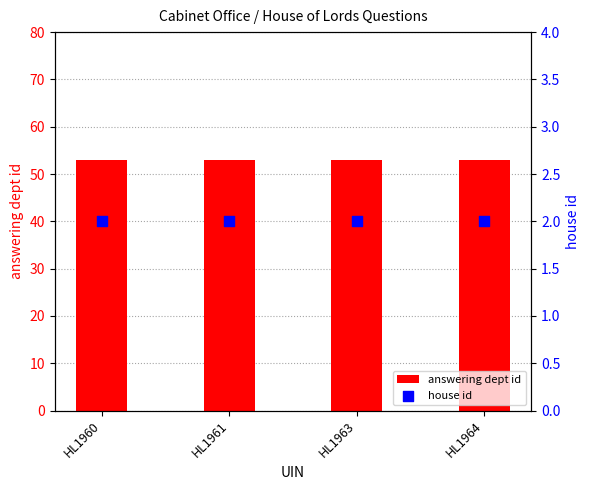

Is the value of house id at HL1961 greater than the value of answering dept id at HL1963?

No